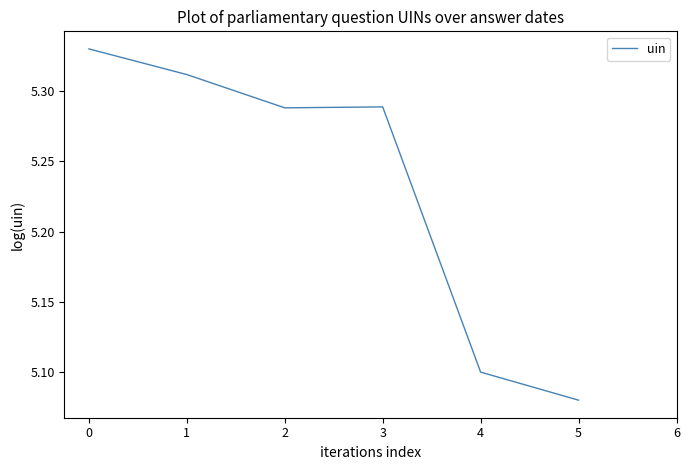

Where is the data nearest to the value 5?

5